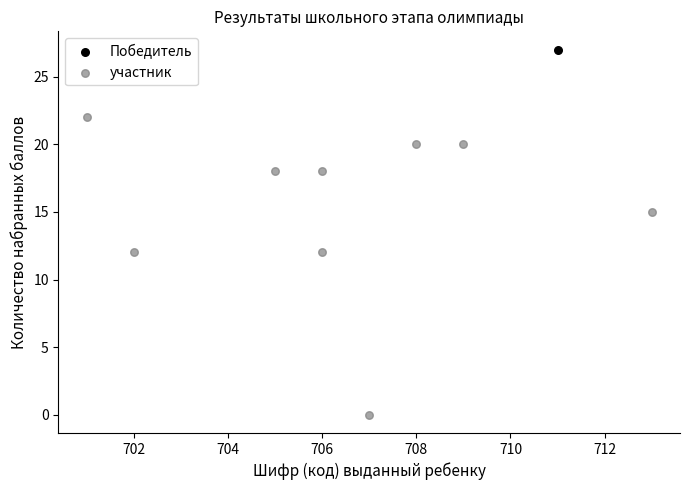

What are all the series names shown in the legend?

Победитель, участник